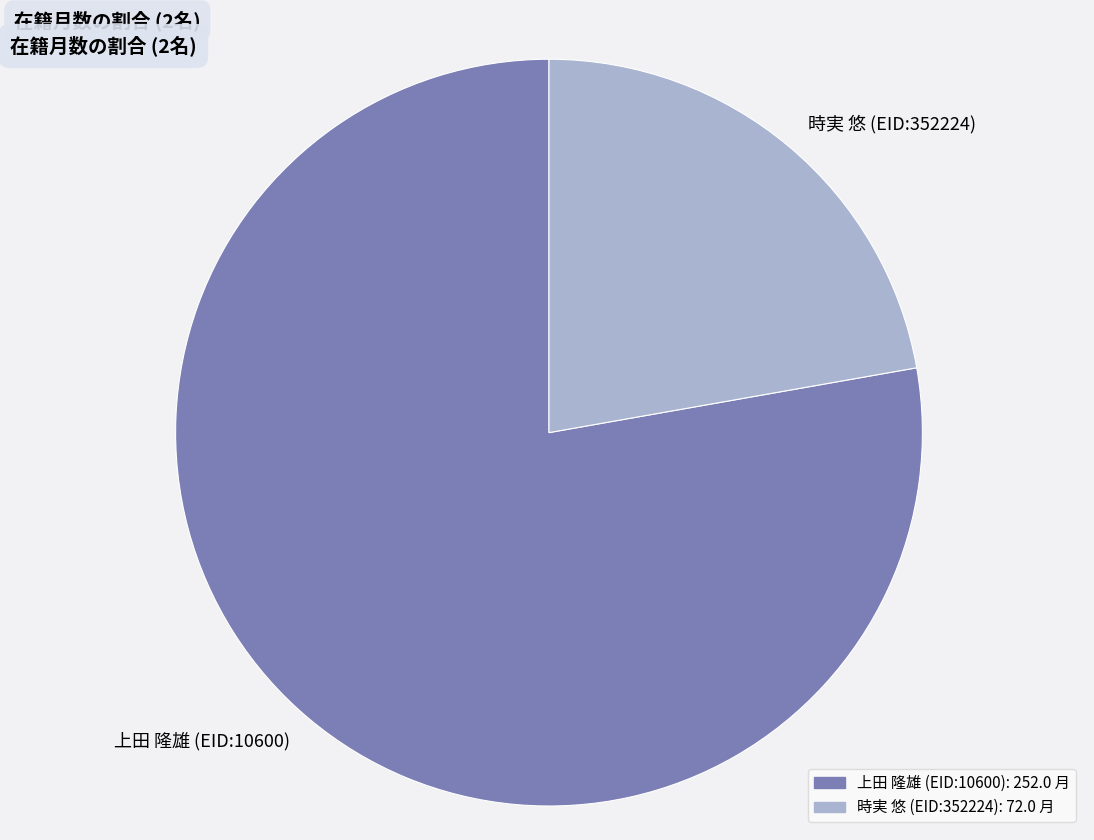

Is it true that 時実 悠 (EID:352224) is 35% of the pie?

False